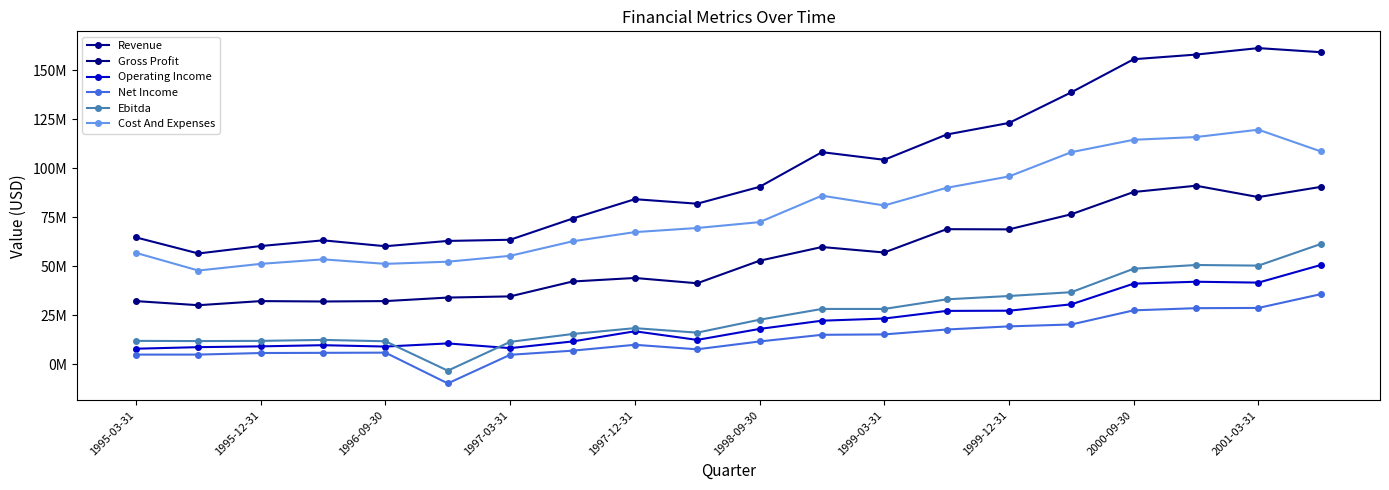

List the series in order of their peak value, highest first.

Revenue, Cost And Expenses, Gross Profit, Ebitda, Operating Income, Net Income